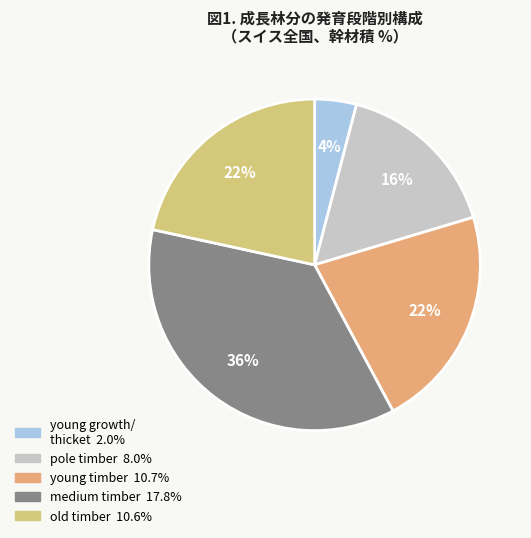

How many segments does this pie chart have?

5